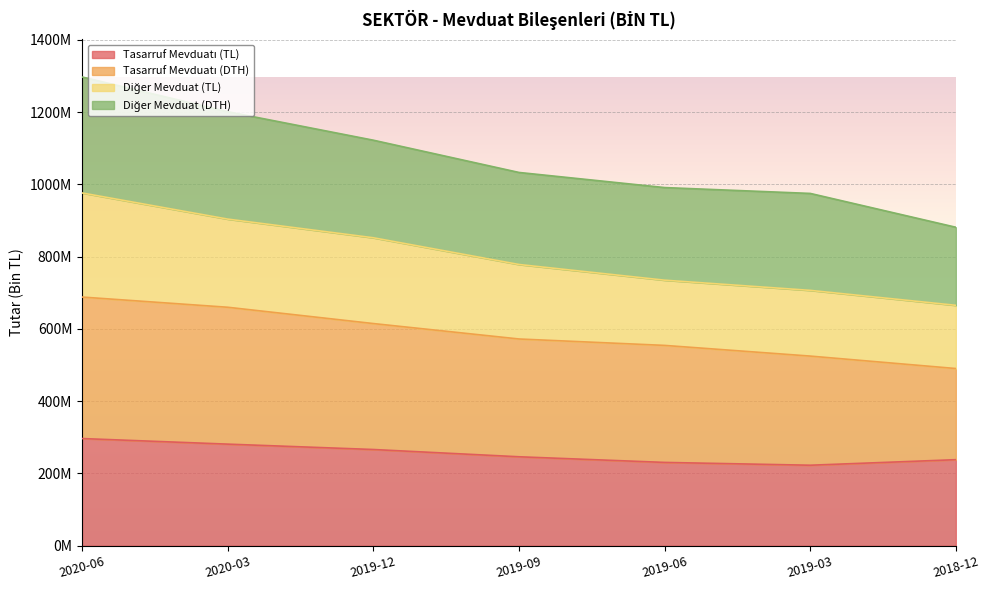

How many data points in Diğer Mevduat (TL) are less than 778152300?

3